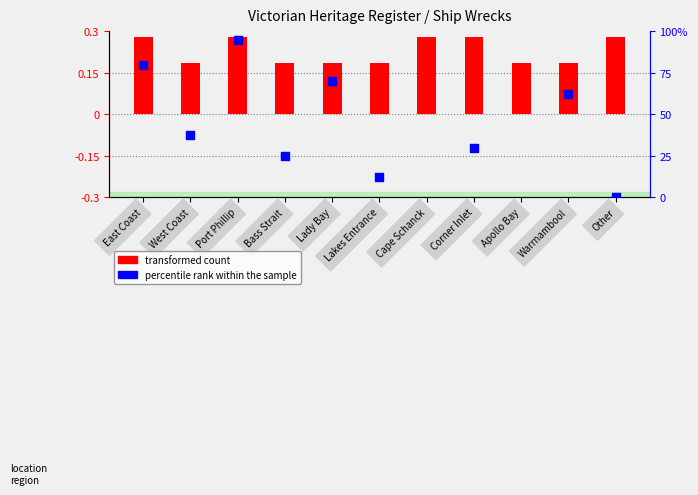

Which series has the largest Y range (max minus min)?

percentile rank within the sample